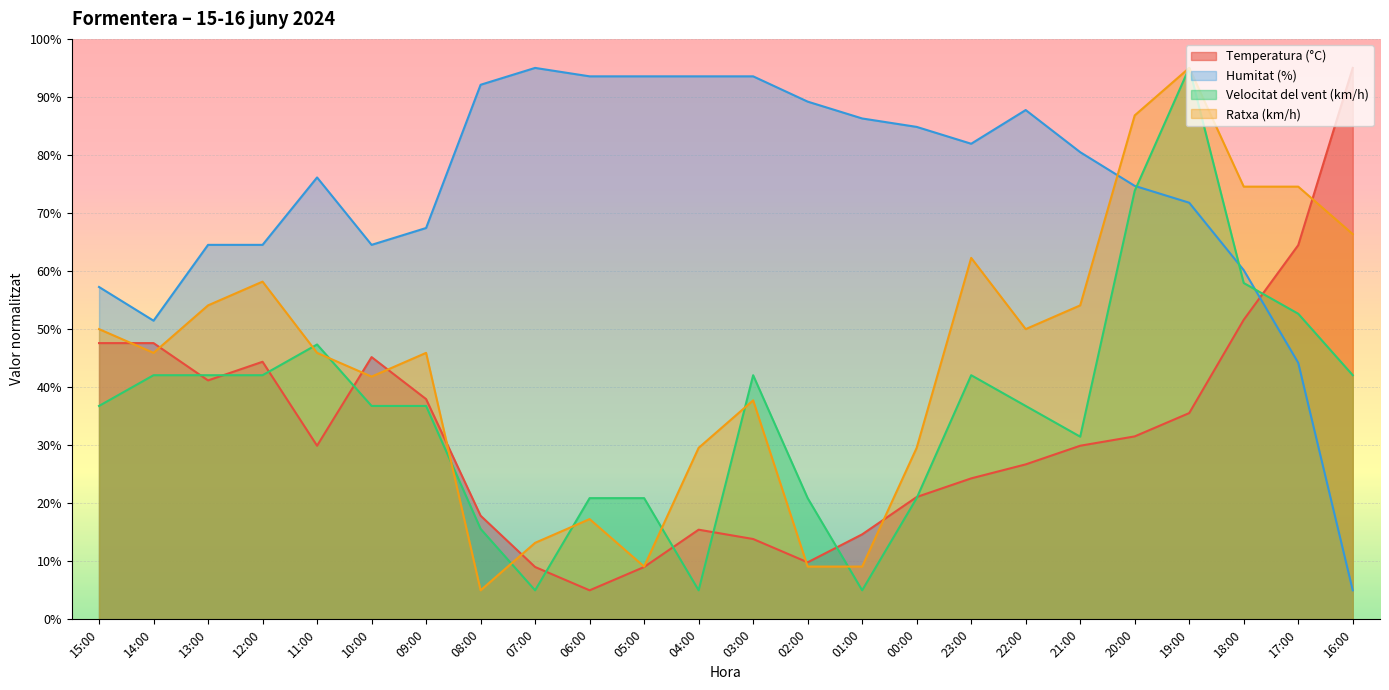

What is the label of the 5th point from the left?

11:00